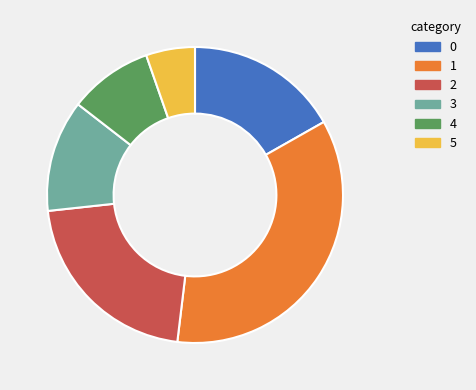

Rank the categories by value from highest to lowest.

1, 2, 0, 3, 4, 5